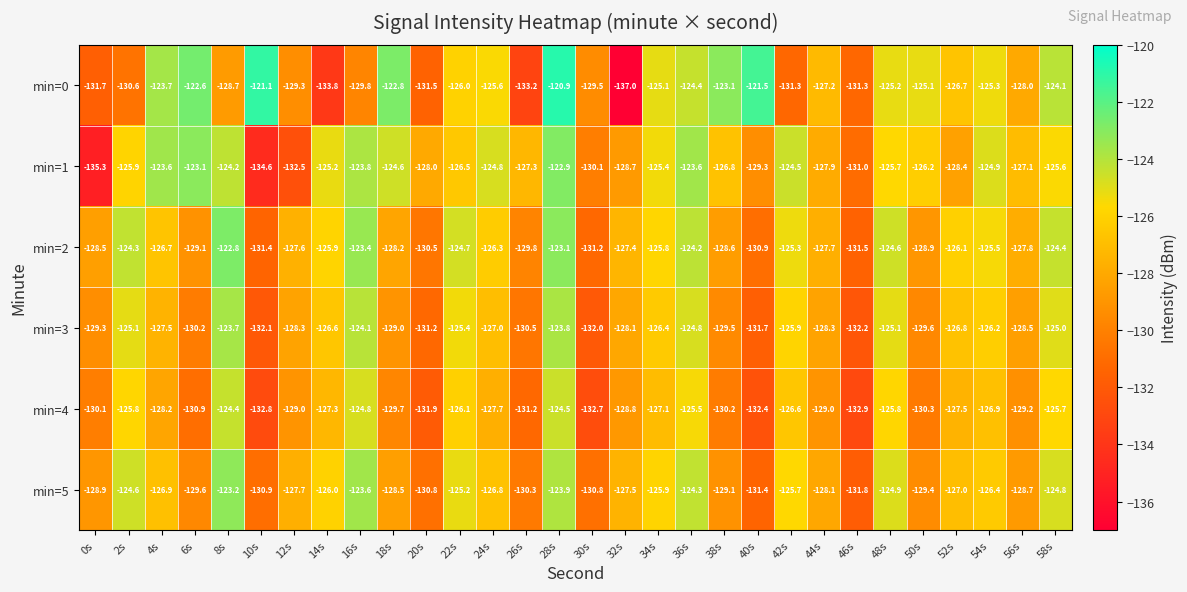

Where is min=4 nearest to the value -128?

4s